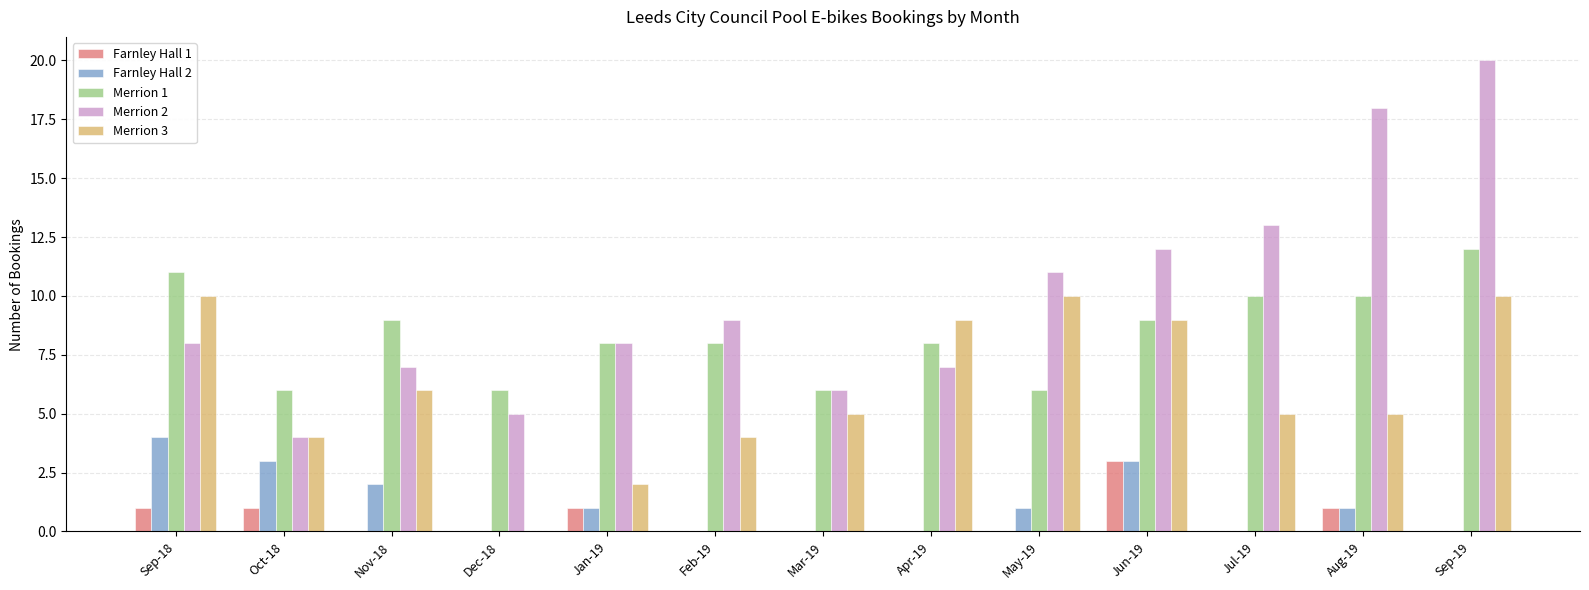

What is the difference between the Merrion 3 values at Sep-18 and Jun-19?

1